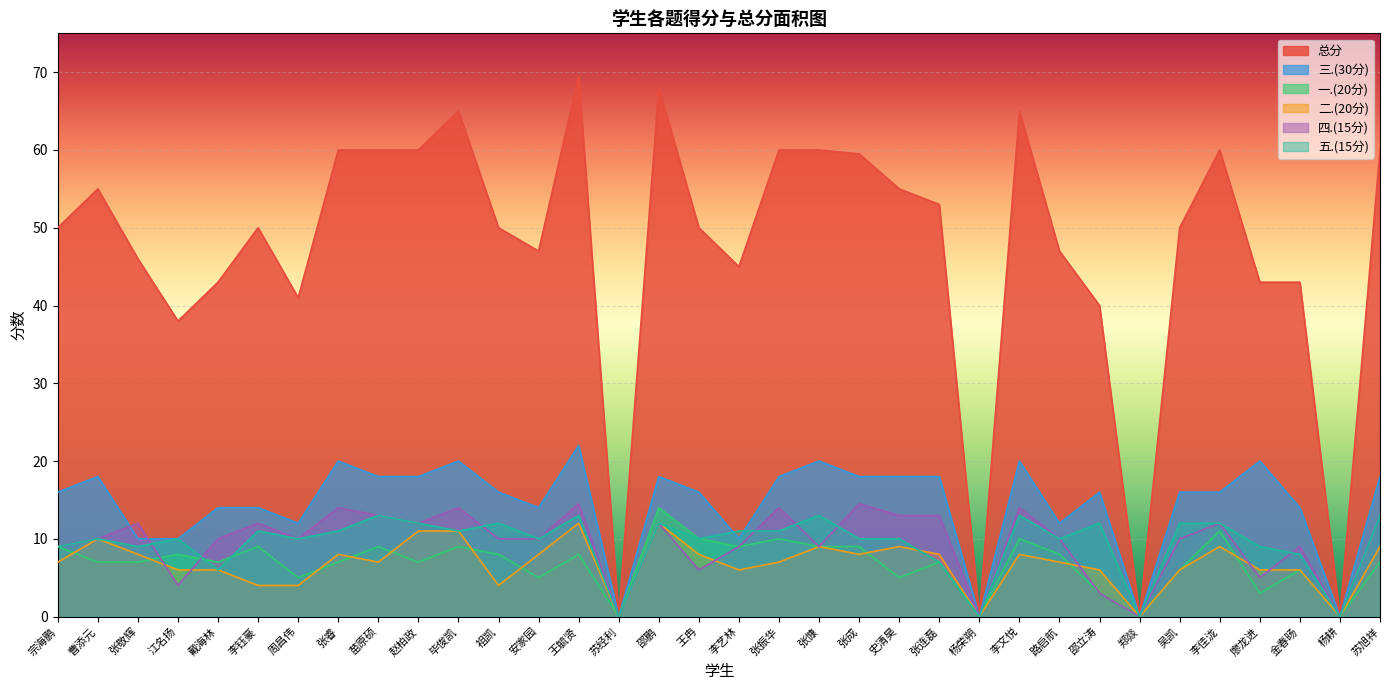

Which category has the highest value in the 四.(15分) series?

王毓贤